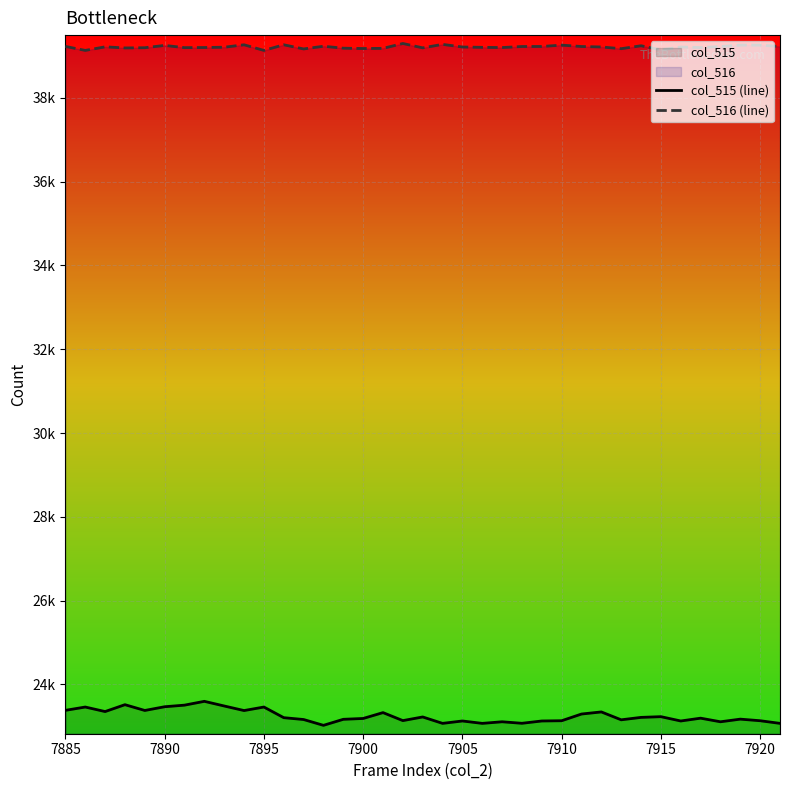

True or false: col_515 (line) has more than 1 points higher than both neighbors.

True